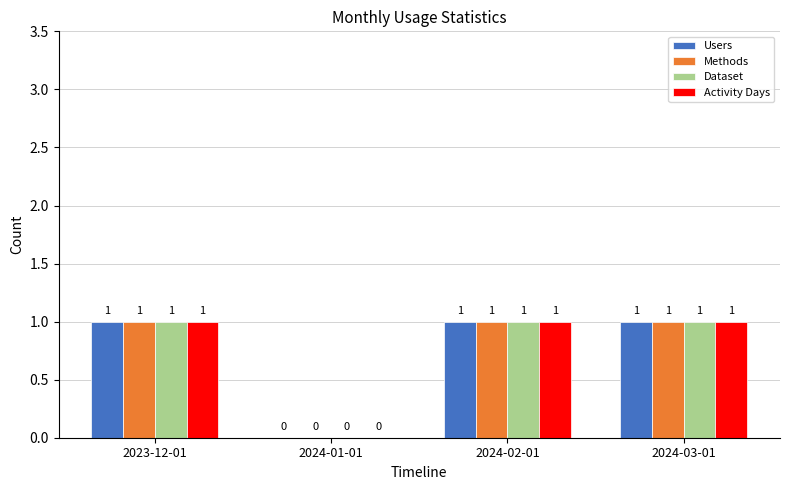

What is the total value across all series at 2024-02-01?

4